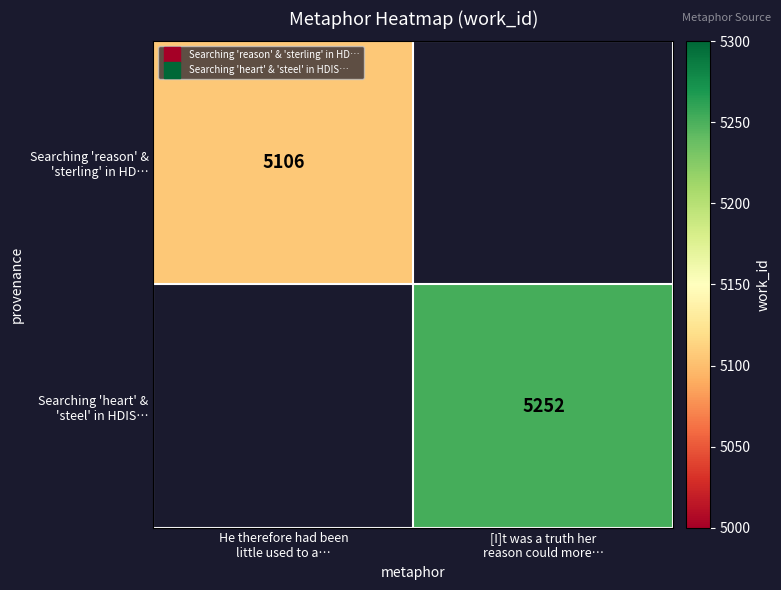

List the labels in order of Searching 'heart' & 'steel' in HDIS… value, largest first.

He therefore had been little used to a…, [I]t was a truth her reason could more…